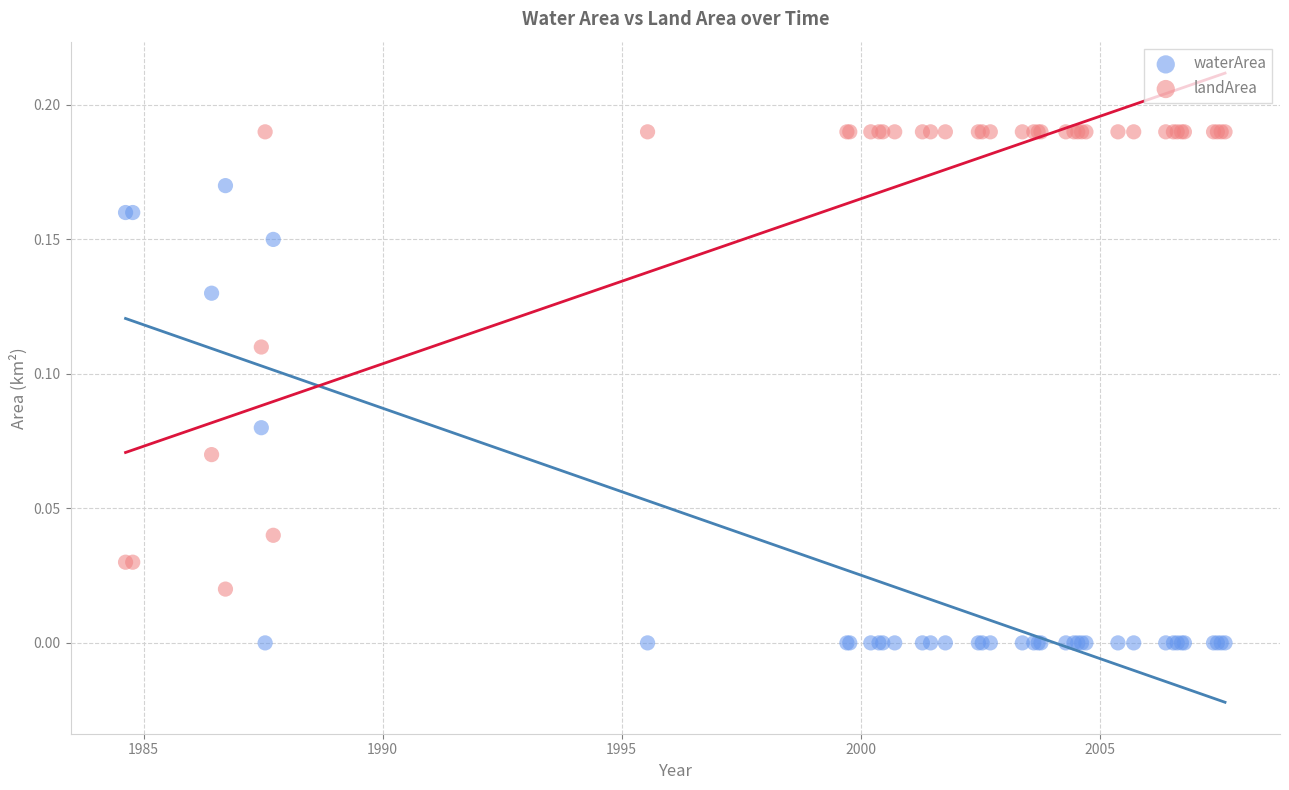

Which series reaches the maximum Y coordinate?

landArea